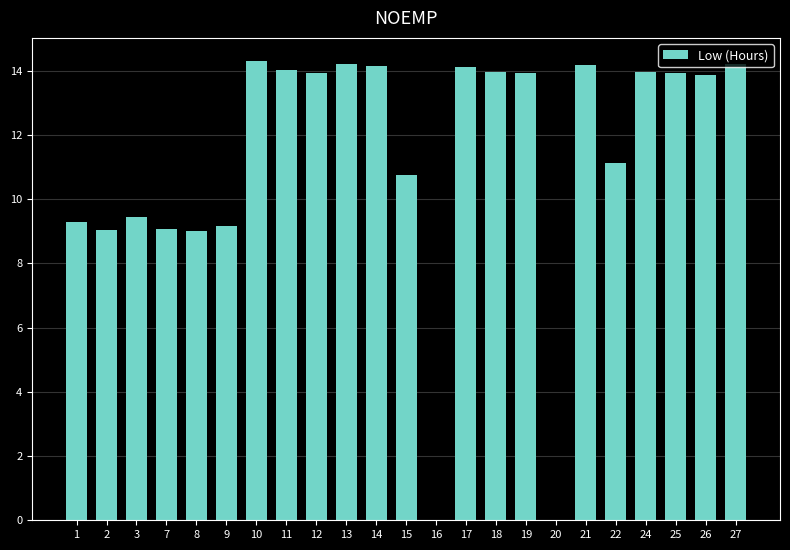

What is the sum of all values?

259.7